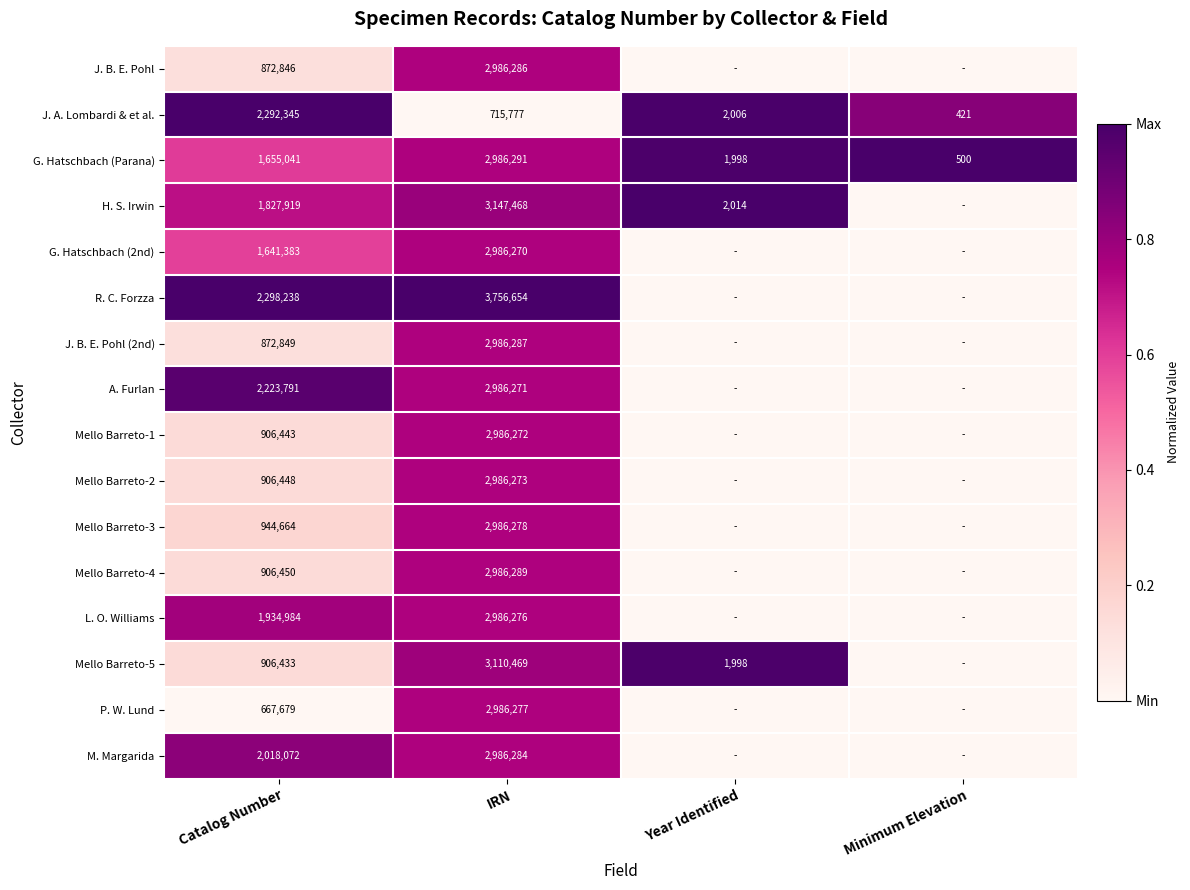

At Catalog Number, list the series in order from largest to smallest.

R. C. Forzza, J. A. Lombardi & et al., A. Furlan, M. Margarida, L. O. Williams, H. S. Irwin, G. Hatschbach (Parana), G. Hatschbach (2nd), Mello Barreto-3, Mello Barreto-4, Mello Barreto-2, Mello Barreto-1, Mello Barreto-5, J. B. E. Pohl (2nd), J. B. E. Pohl, P. W. Lund